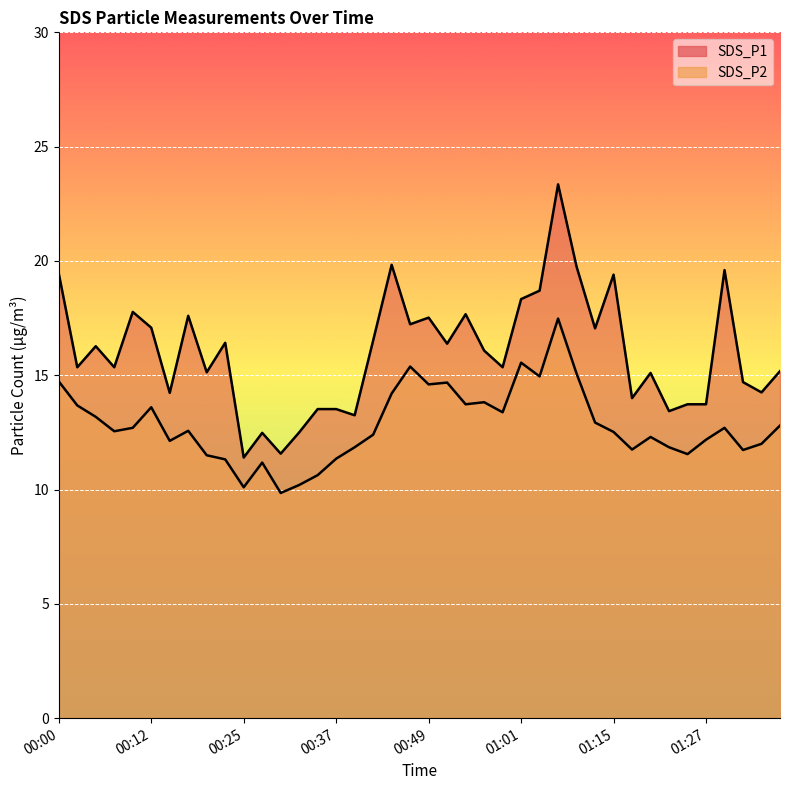

Which series has the largest total across all categories?

SDS_P1